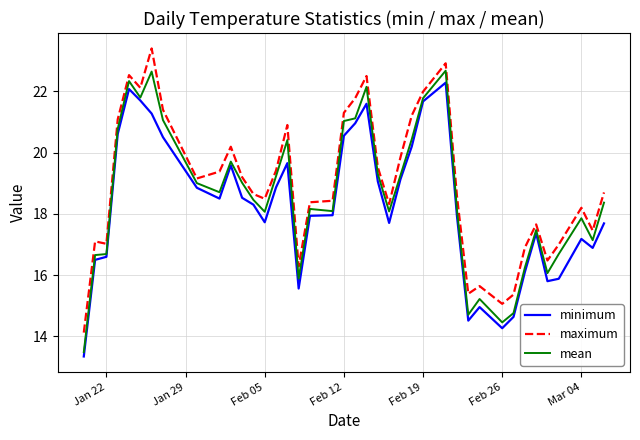

In mean, how many points are lower than both neighbors (excluding endpoints)?

10